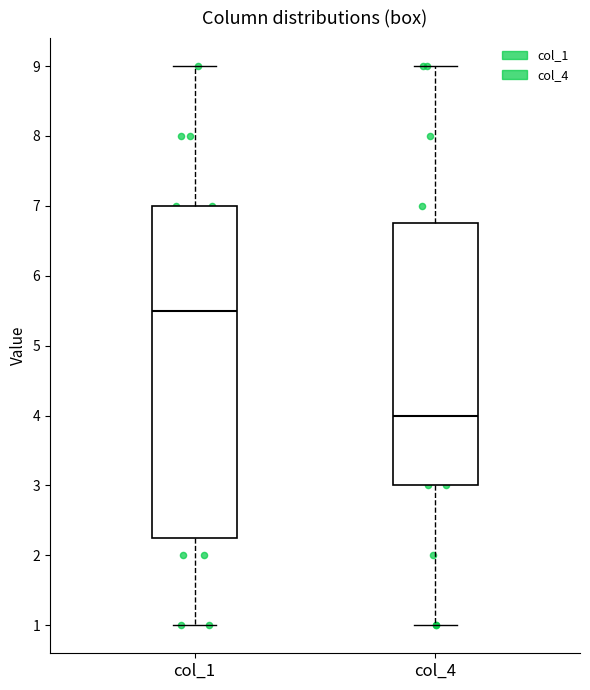

Reading left to right, read every box against the y-axis: the position of its median line, the range the box covers, and the ends of its whiskers. The values are not printed on the chart, so give them approximately, as read against the axis.

col_1: median 5.5, box 2.3 to 7.0, whiskers 1.0 to 9.0
col_4: median 4.0, box 3.0 to 6.8, whiskers 1.0 to 9.0